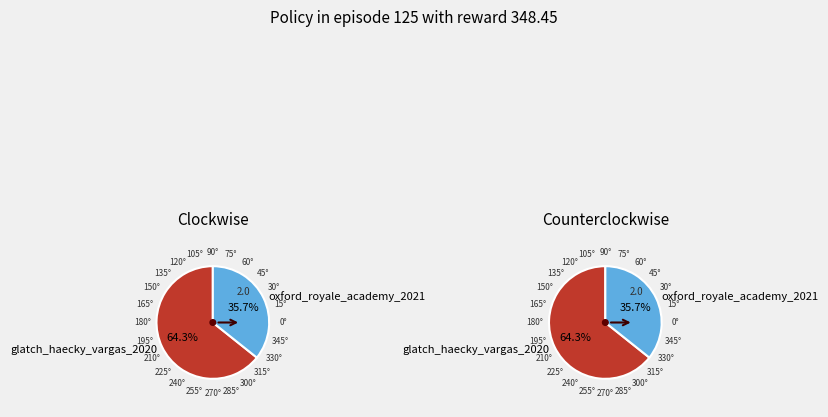

What is the change in value from glatch_haecky_vargas_2020 to oxford_royale_academy_2021?

-4